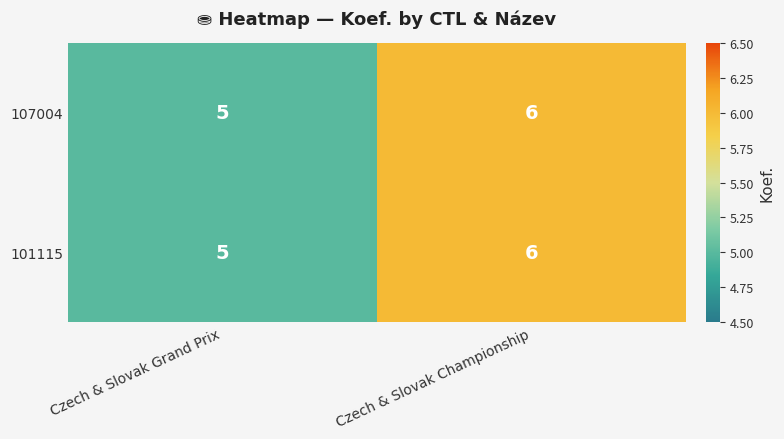

At which label is 107004 closest to 5?

Czech & Slovak Grand Prix